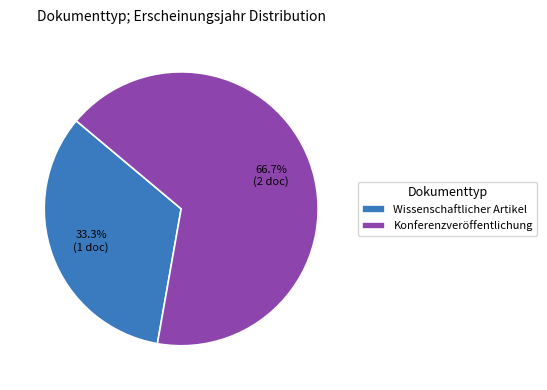

Rank the categories by value from highest to lowest.

Konferenzveröffentlichung, Wissenschaftlicher Artikel